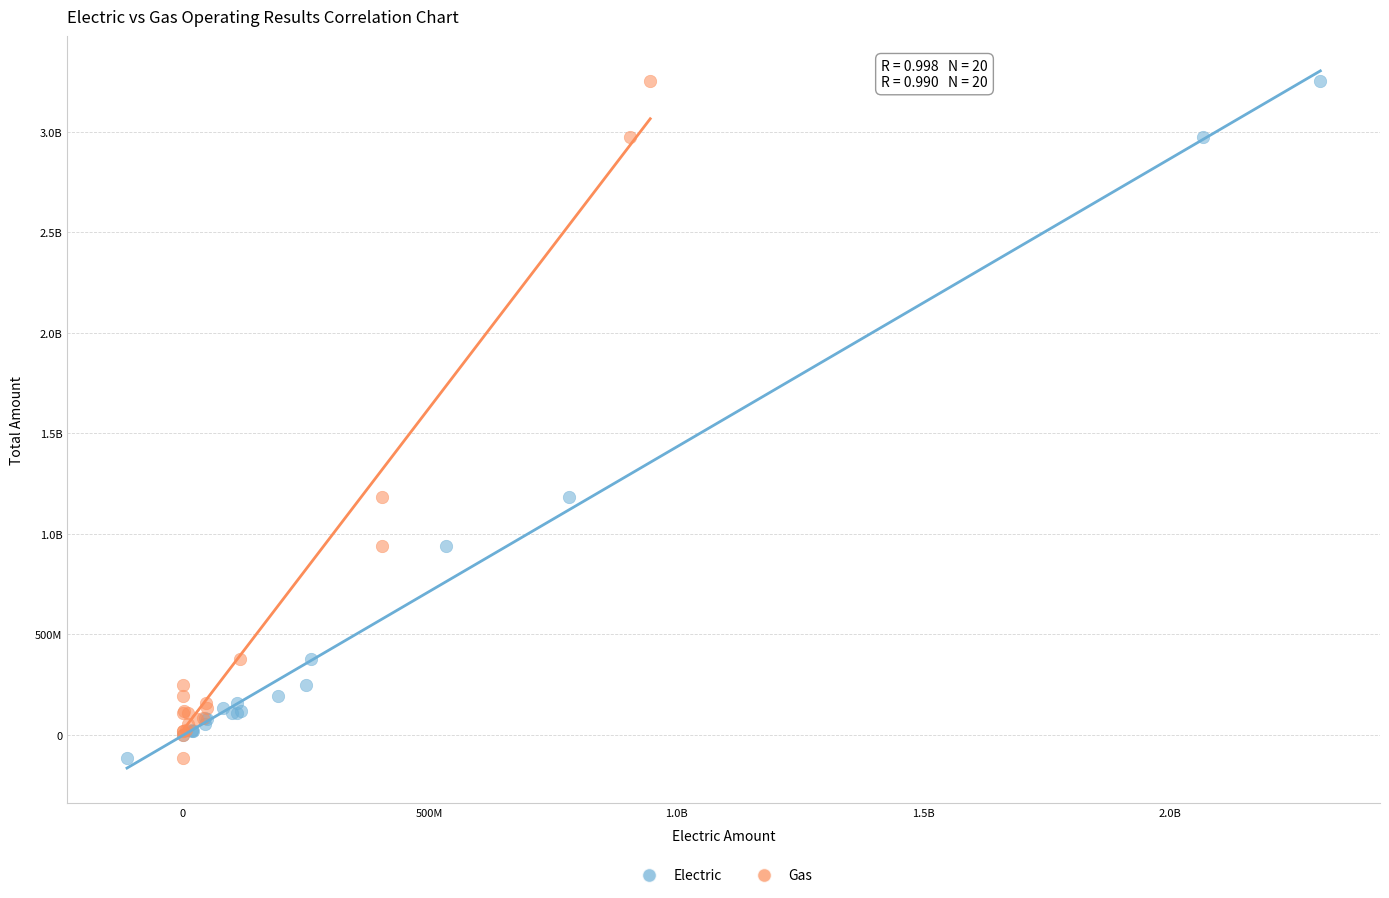

What are all the series names shown in the legend?

Electric, Gas